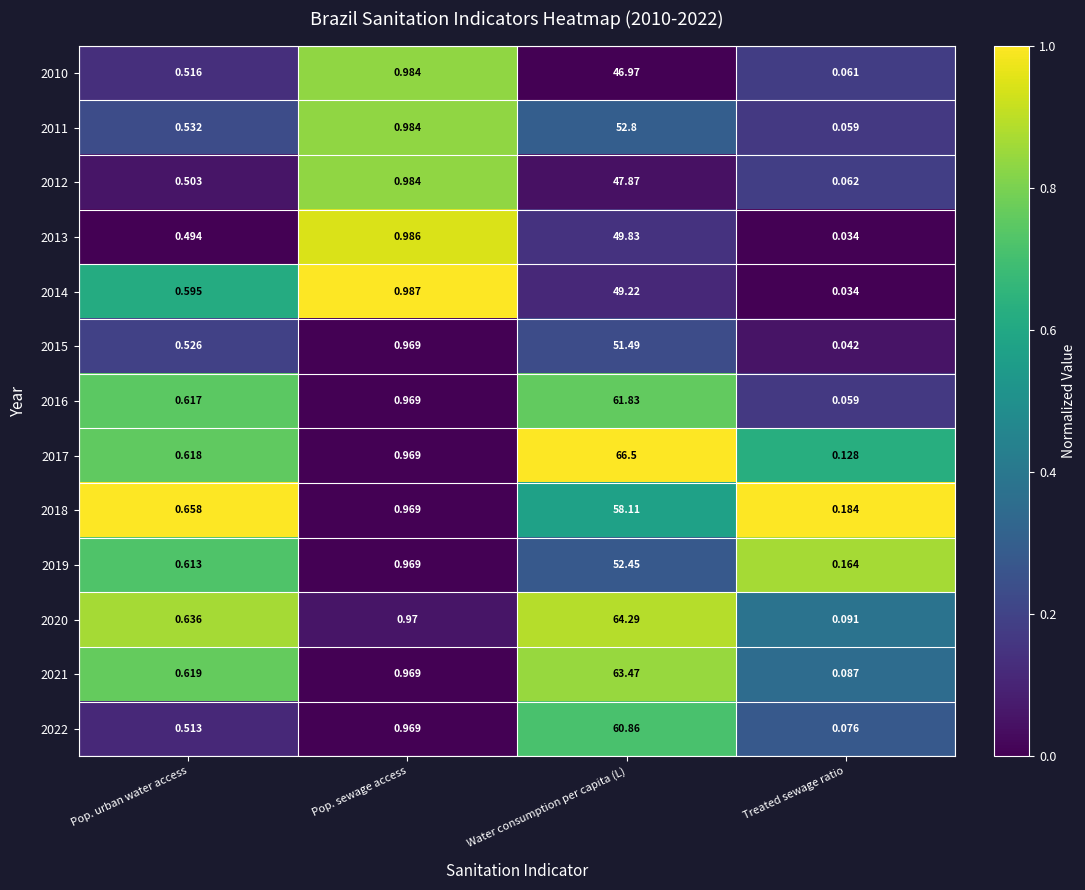

Which label corresponds to the smallest value in the chart?

Treated sewage ratio